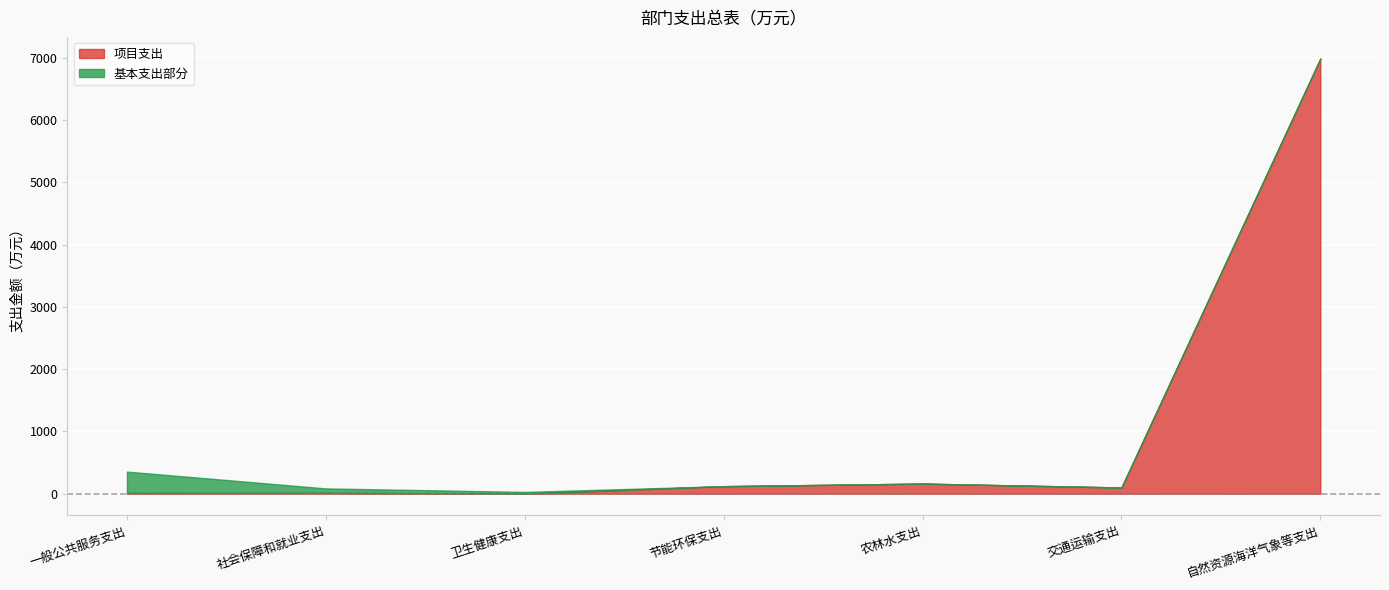

What is the difference between the second highest and second lowest values in the 项目支出 series?

150.3